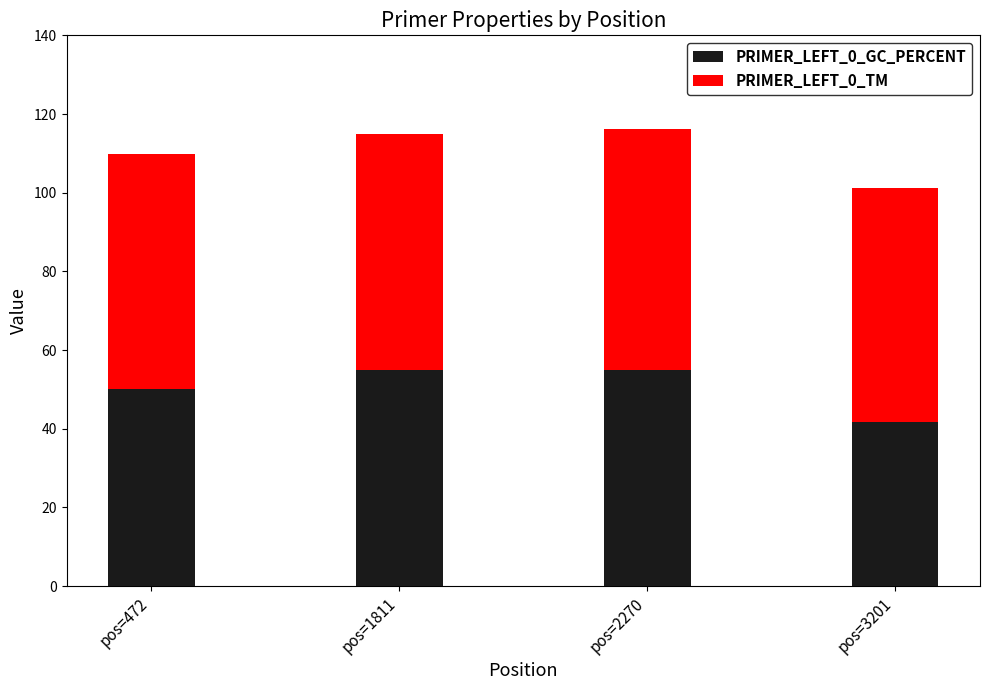

True or false: PRIMER_LEFT_0_GC_PERCENT has a value of 55.0 at pos=2270.

True